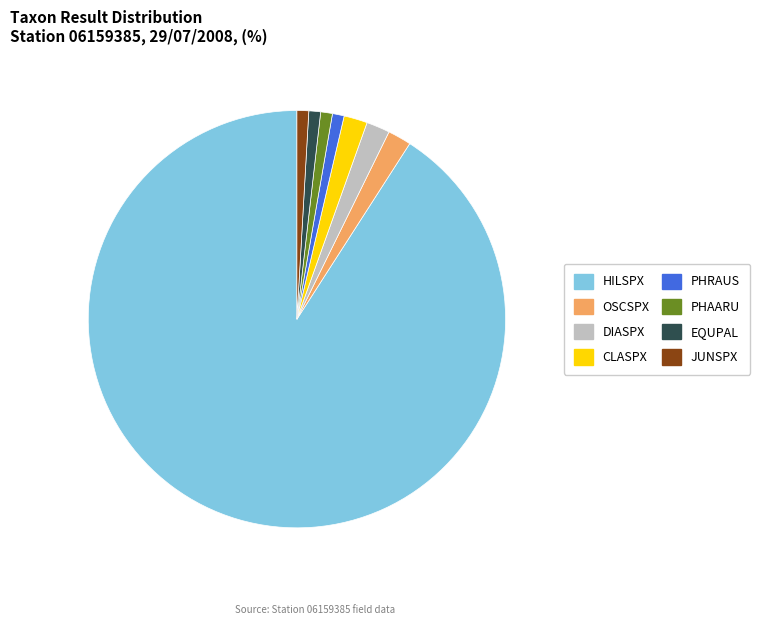

Which slice is the largest?

HILSPX